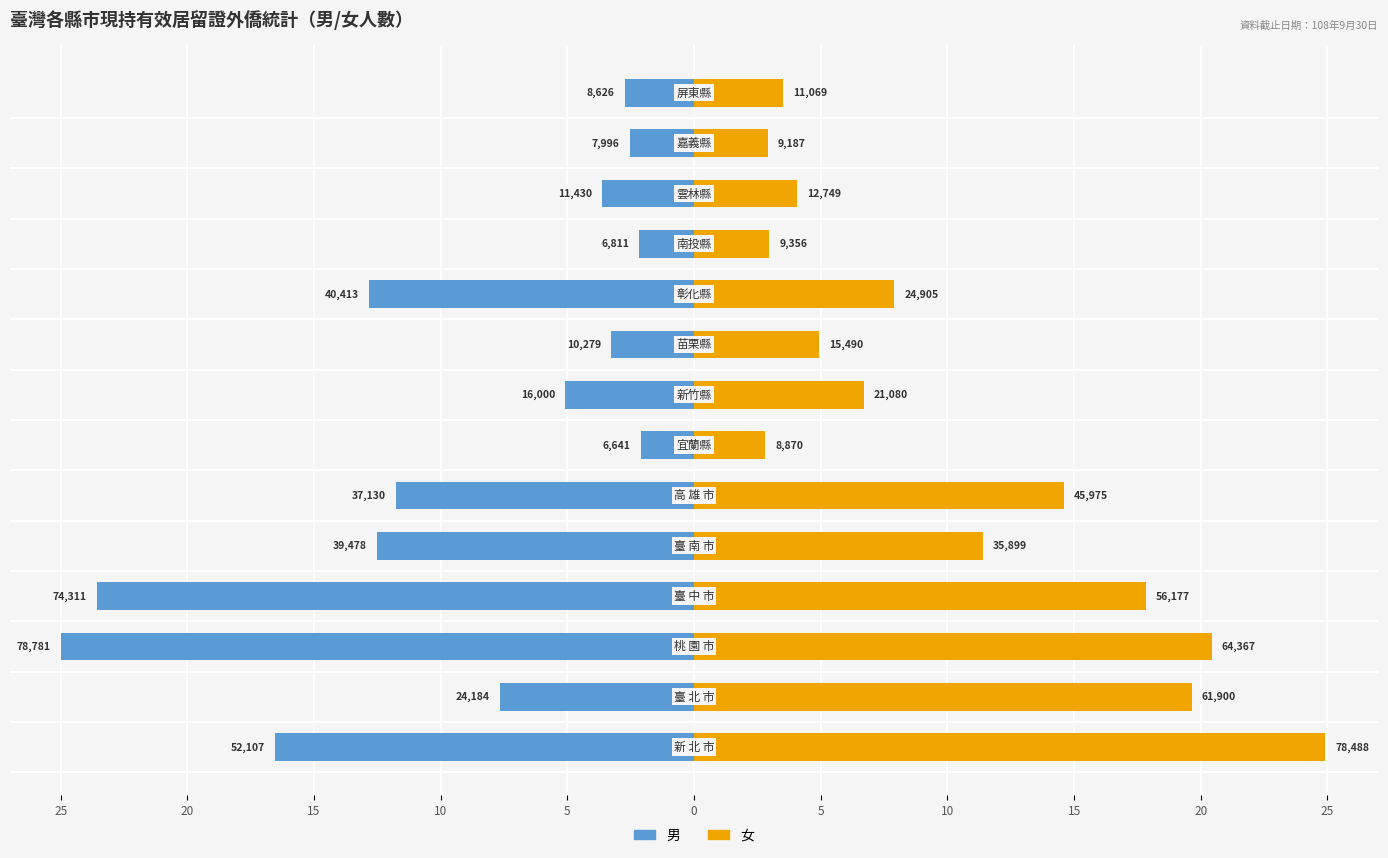

Are the bars grouped side by side (vs. stacked)?

Yes